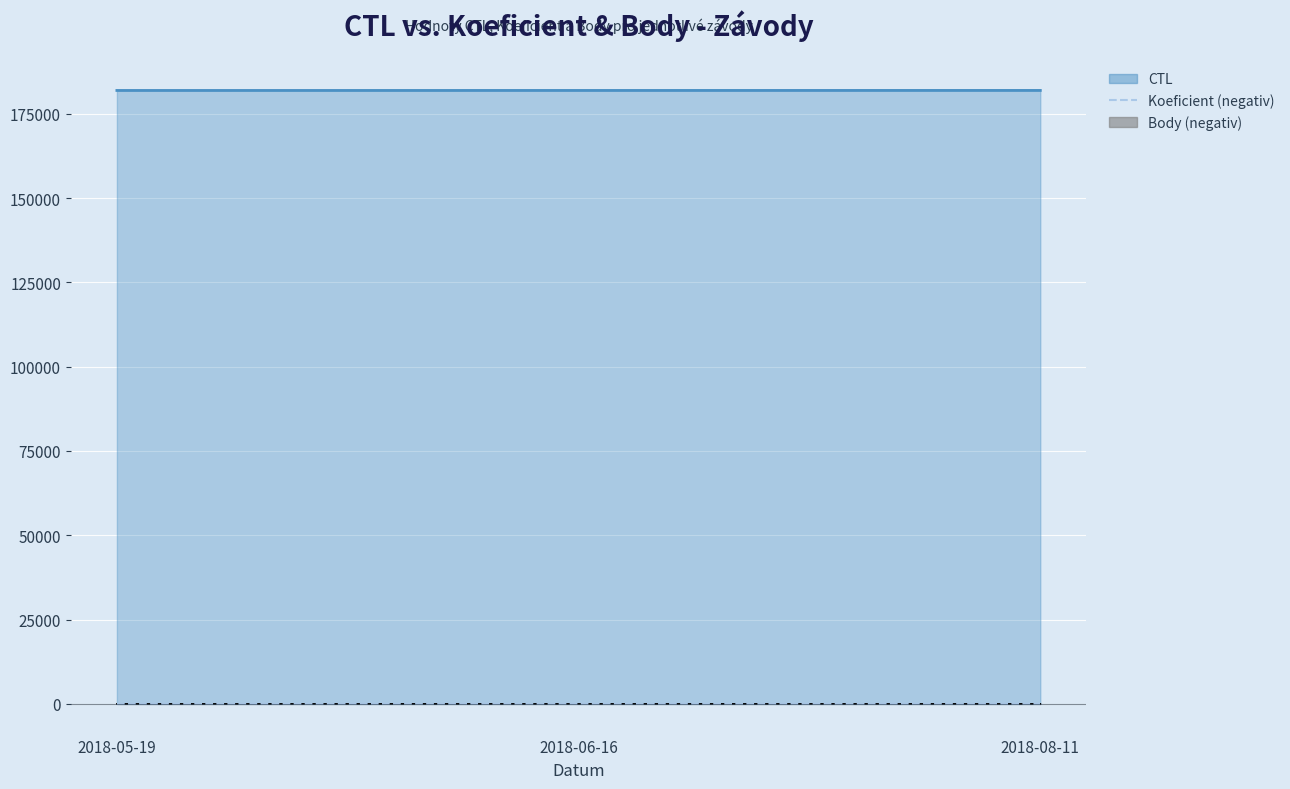

How many data points in CTL are above 181905?

1